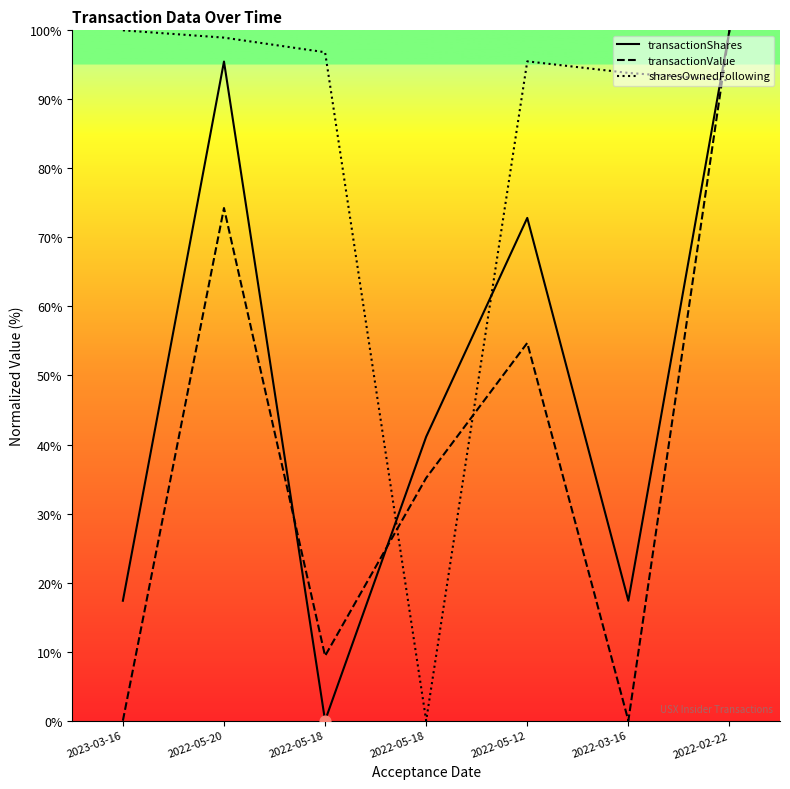

Which series has the largest total across all categories?

sharesOwnedFollowing